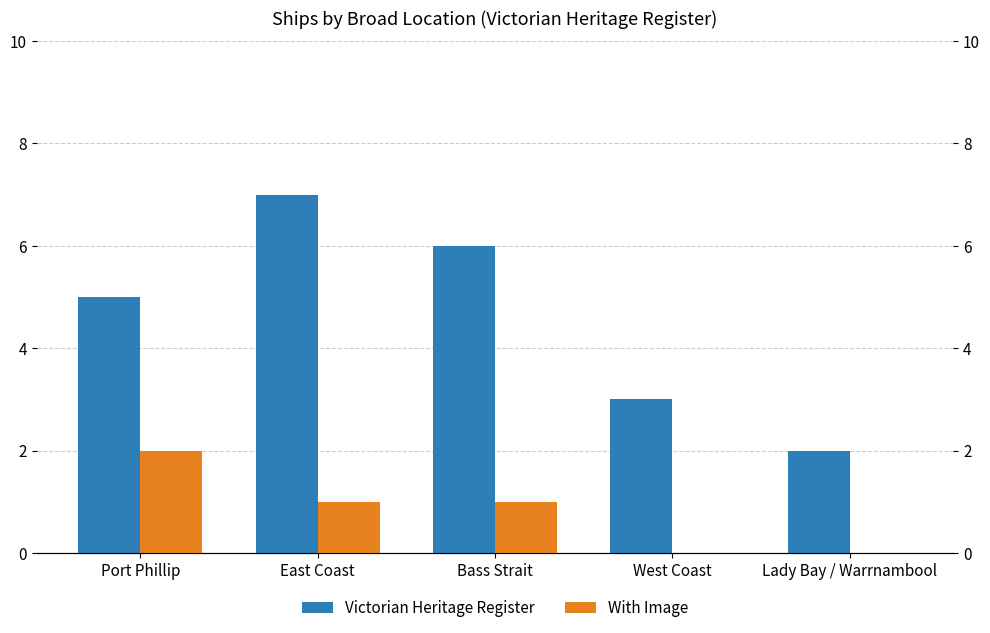

What is the value of the Victorian Heritage Register bar at the 2nd from the left?

7